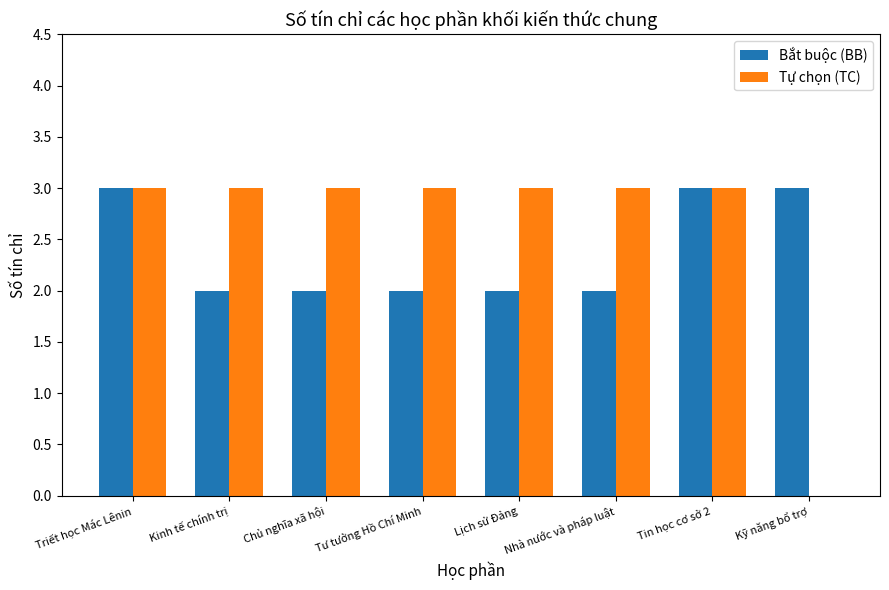

The value of Bắt buộc (BB) at Tư tưởng Hồ Chí Minh is 2. True or false?

True